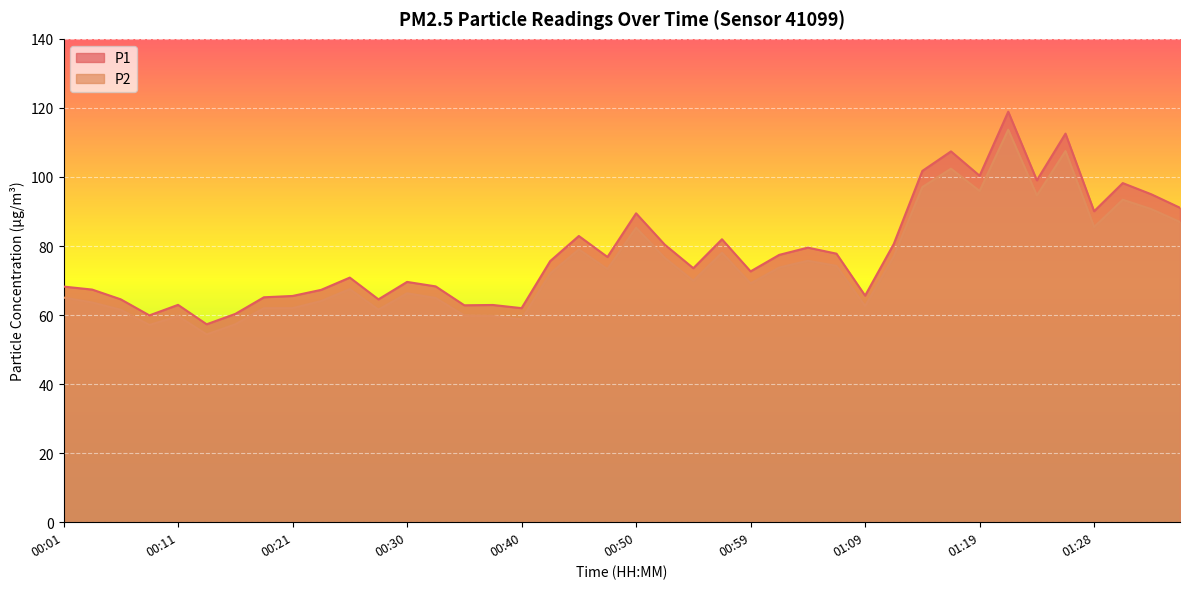

What is the label of the 2nd point from the left?

00:03